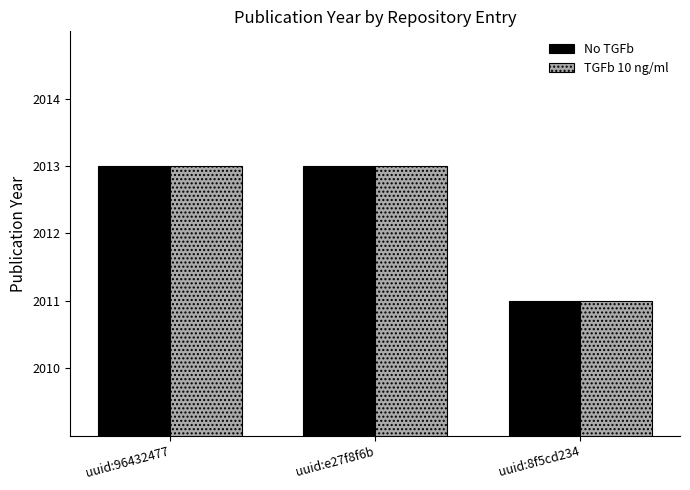

The value of No TGFb at uuid:96432477 is 3082. True or false?

False